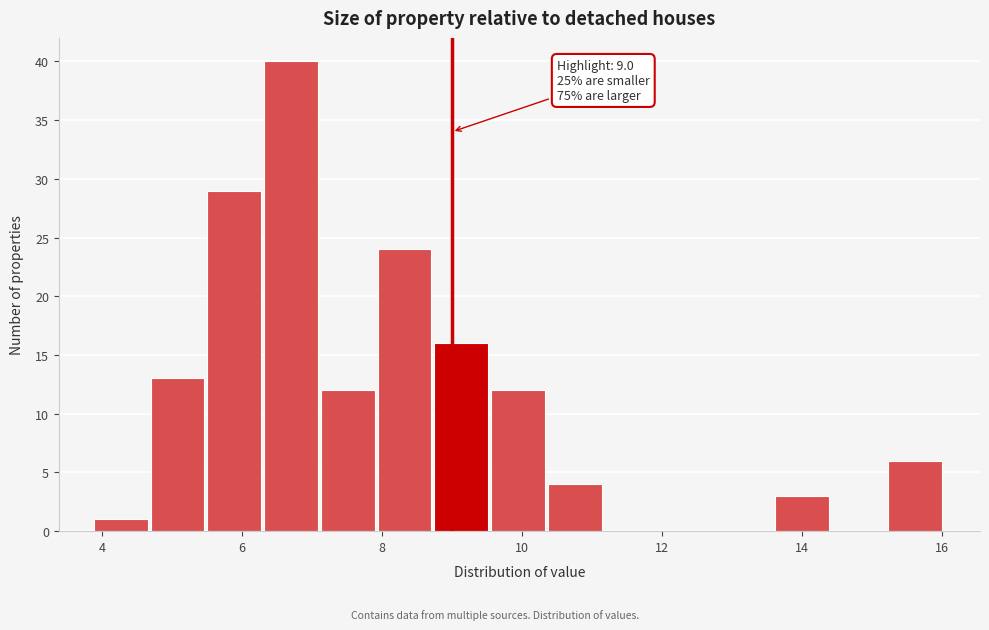

Over which range of the x-axis is the bar tallest?

6.4 to 7.2